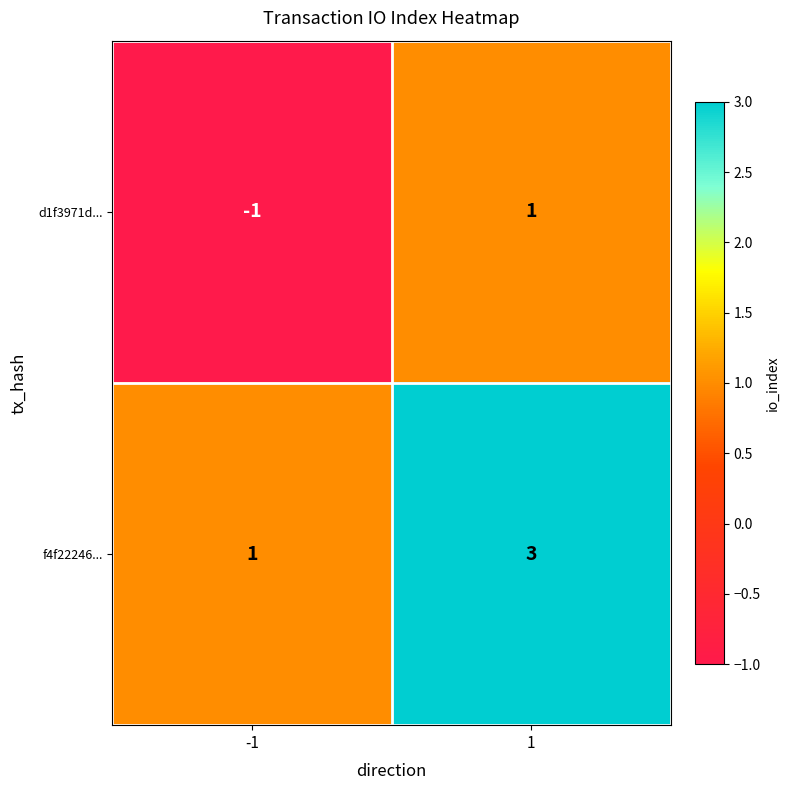

Which category has the highest value across all series?

1